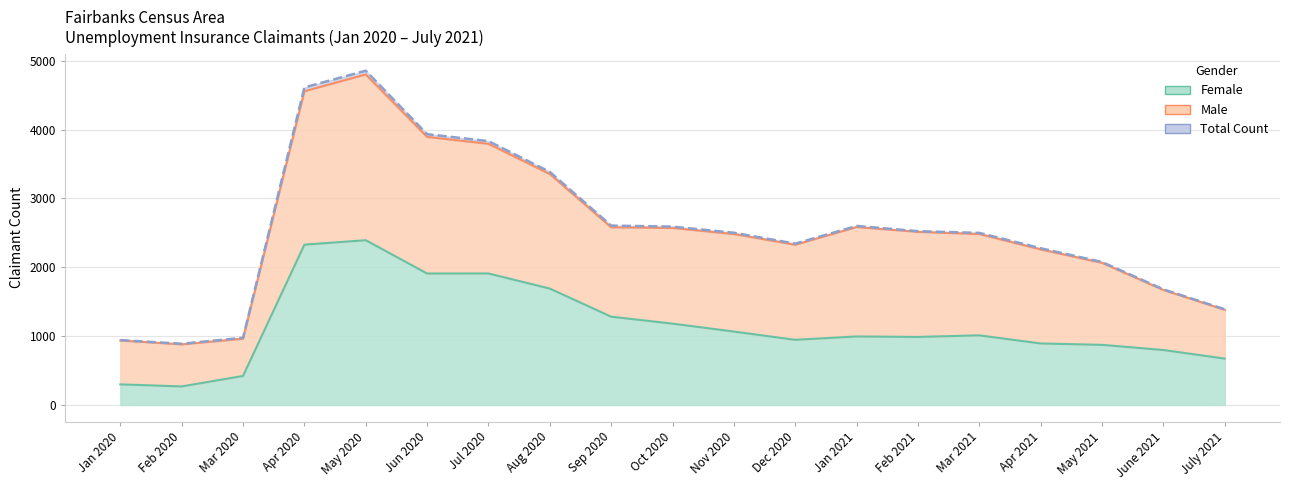

Rank the series by their maximum value, from lowest to highest.

Female, Male, Total Count